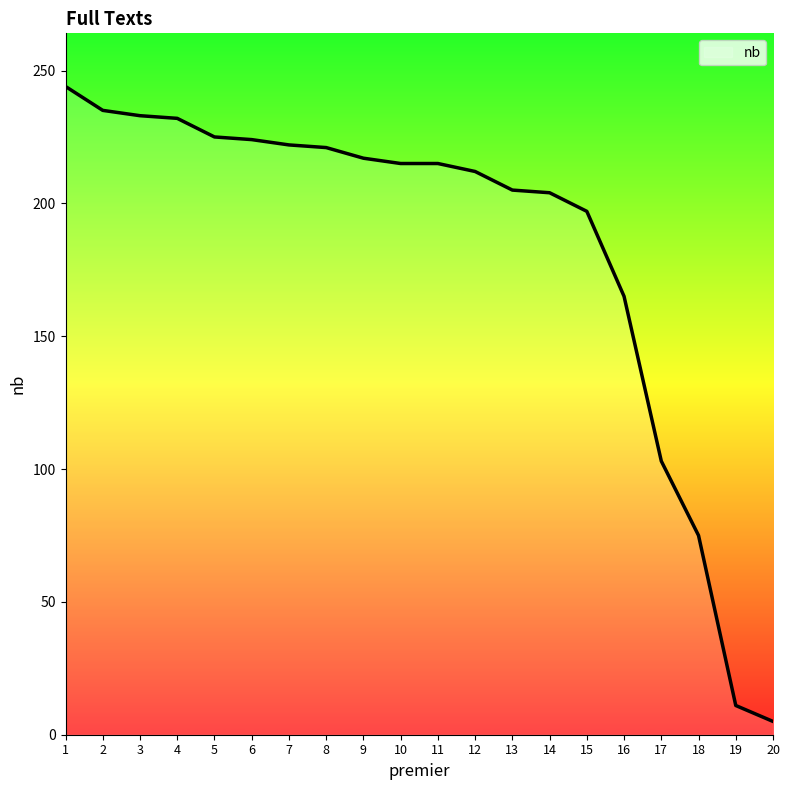

Approximately how many times larger is the value at 1 compared to 15?

1.2